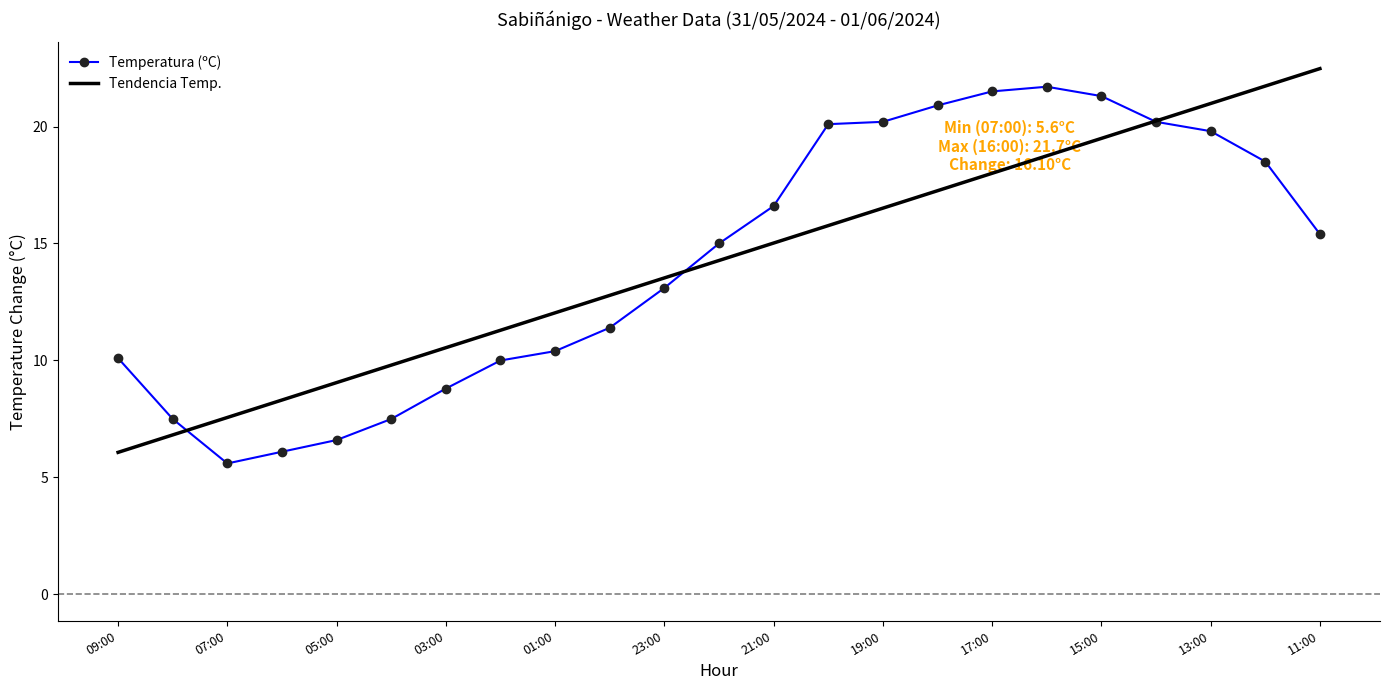

How many series are shown in this chart?

2